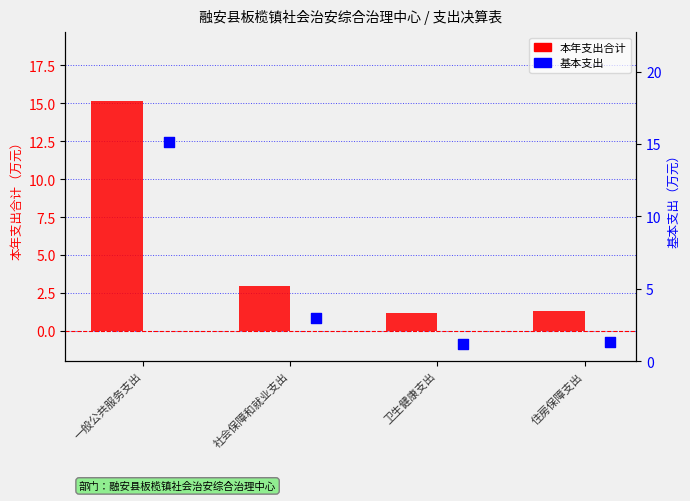

Which series has the largest total across all categories?

本年支出合计